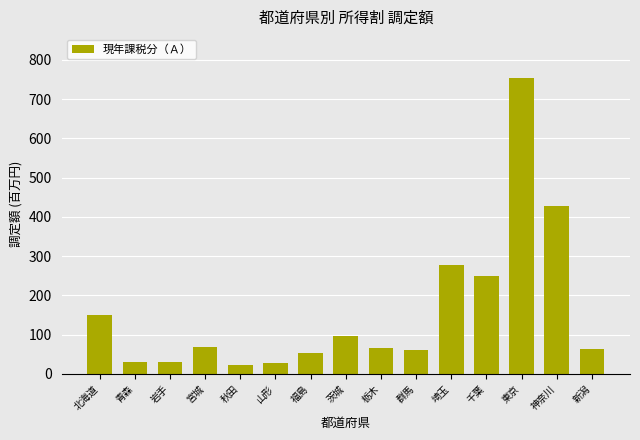

True or false: the data shows 23727095 at 秋田.

True